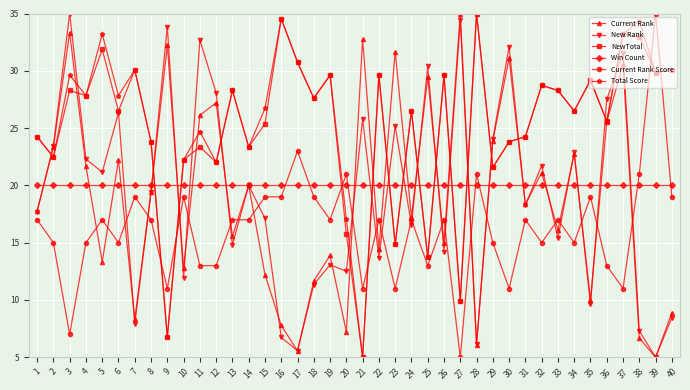

What is the difference between the Current Rank Score values at 20 and 4?

6.0